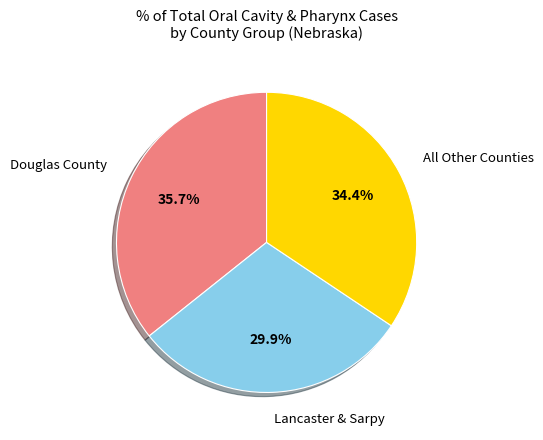

Is there any slice that represents more than half of the pie?

No